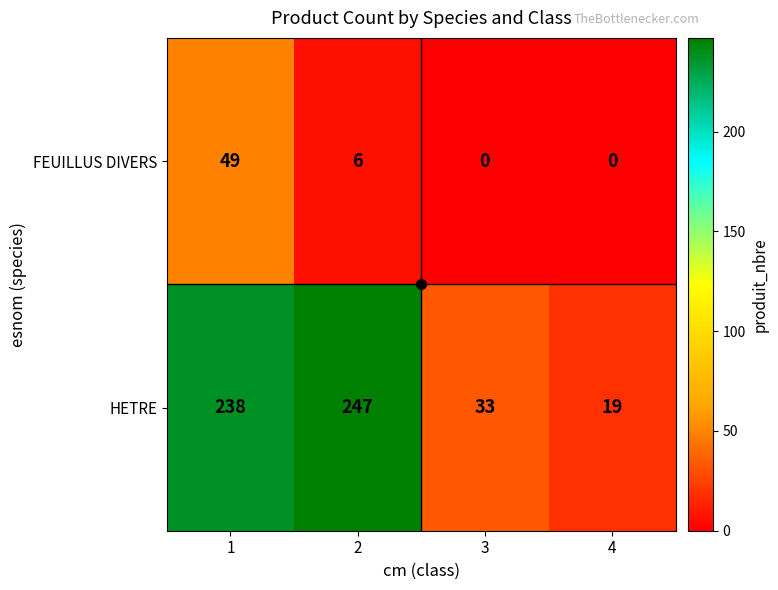

How many data points does each series have?

4